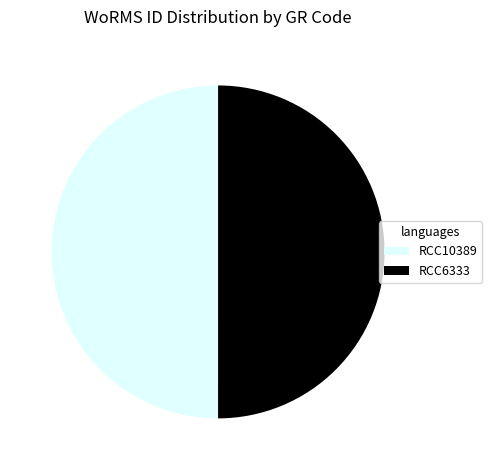

What is the ratio of the value at RCC10389 to the value at RCC6333?

1.0